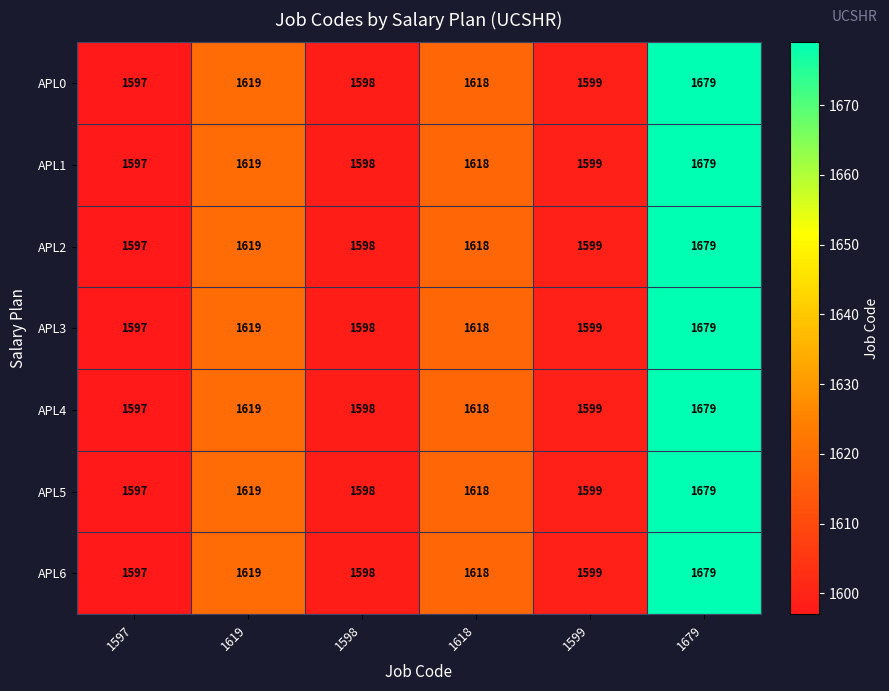

List the labels in order of APL5 value, smallest first.

1597, 1598, 1599, 1618, 1619, 1679